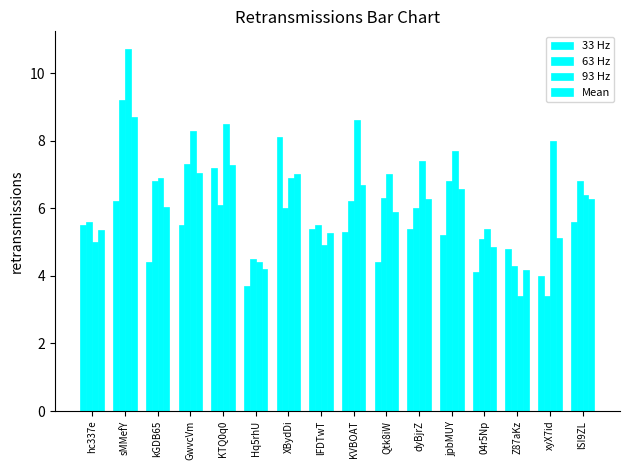

How many groups of bars are there?

16